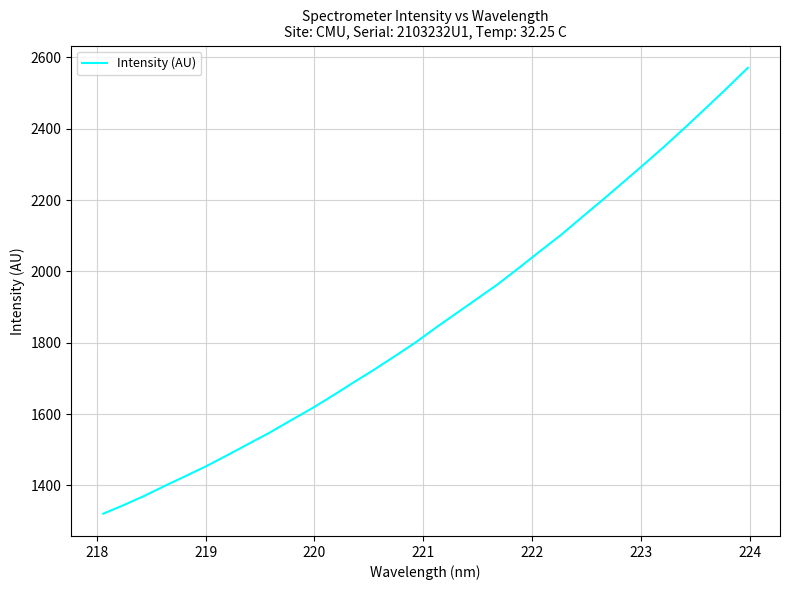

What is the difference between the maximum and minimum values?

1249.9